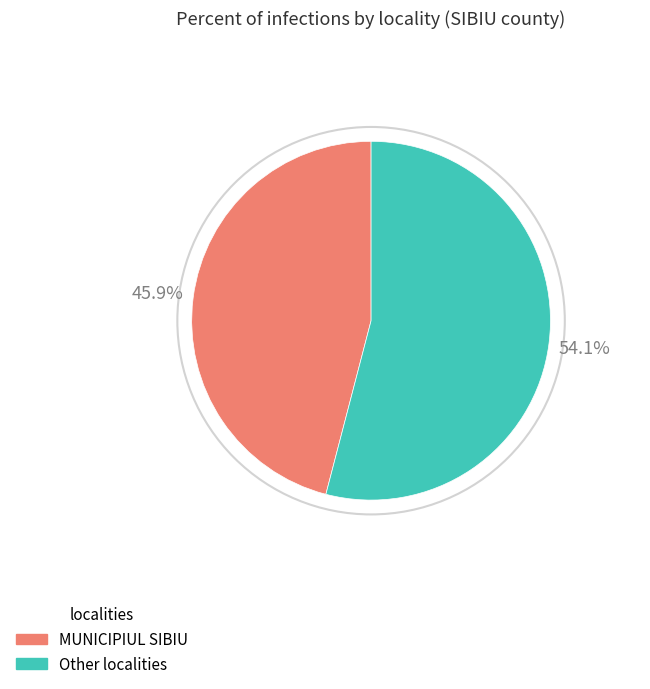

To the nearest percent, what is the difference between the largest and smallest slice percentages?

8%